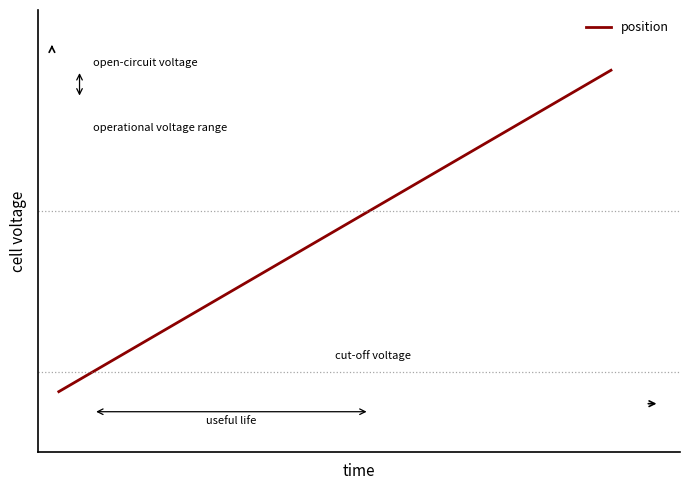

Does the chart display data point markers on the line(s)?

No